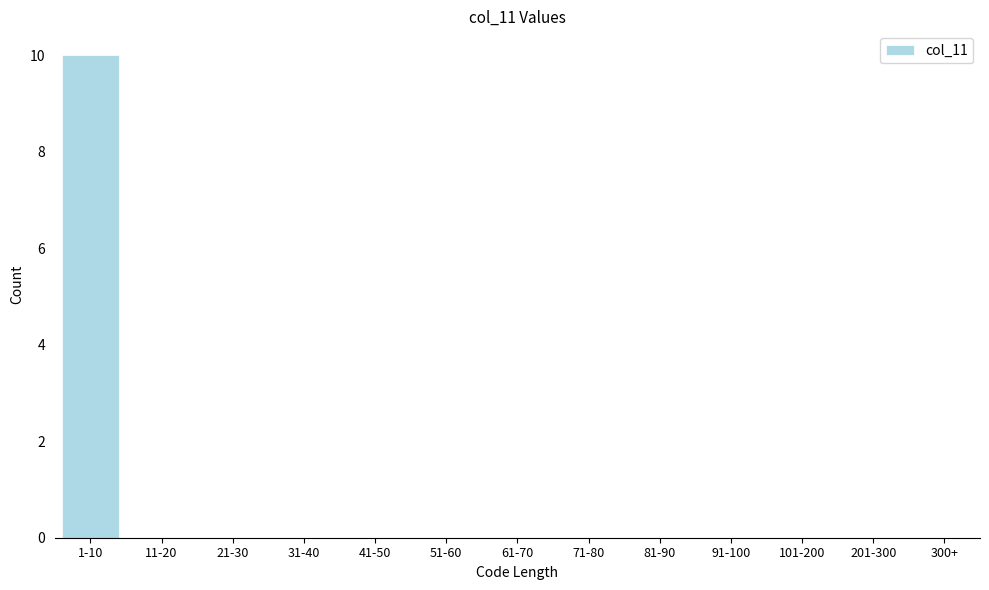

Reading right to left, list all the values displayed in this chart.

300+=0	201-300=0	101-200=0	91-100=0	81-90=0	71-80=0	61-70=0	51-60=0	41-50=0	31-40=0	21-30=0	11-20=0	1-10=10